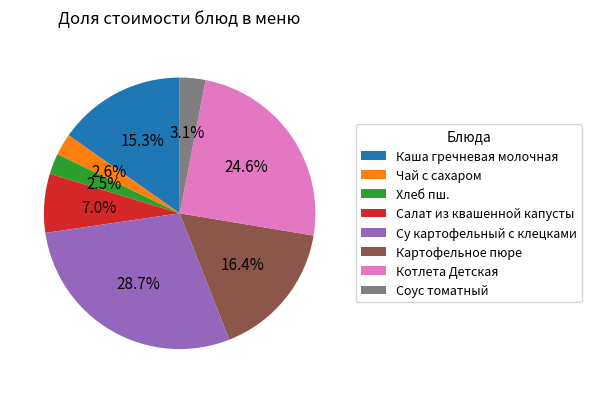

To the nearest percent, what is the combined percentage of Хлеб пш. and Котлета Детская?

27%